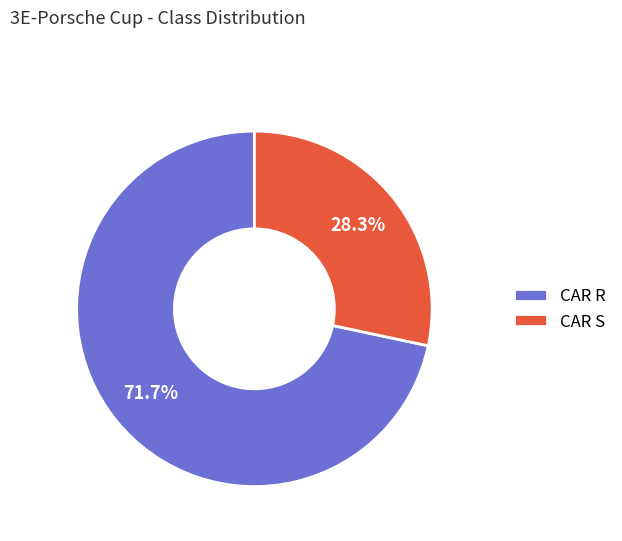

Is there a majority slice in this chart?

Yes